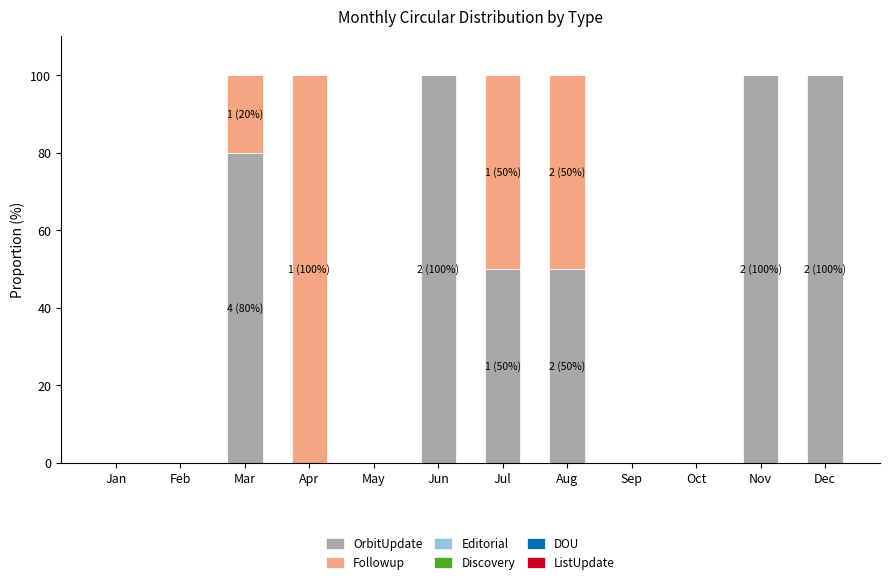

What is the total value across all series at Jul?

100